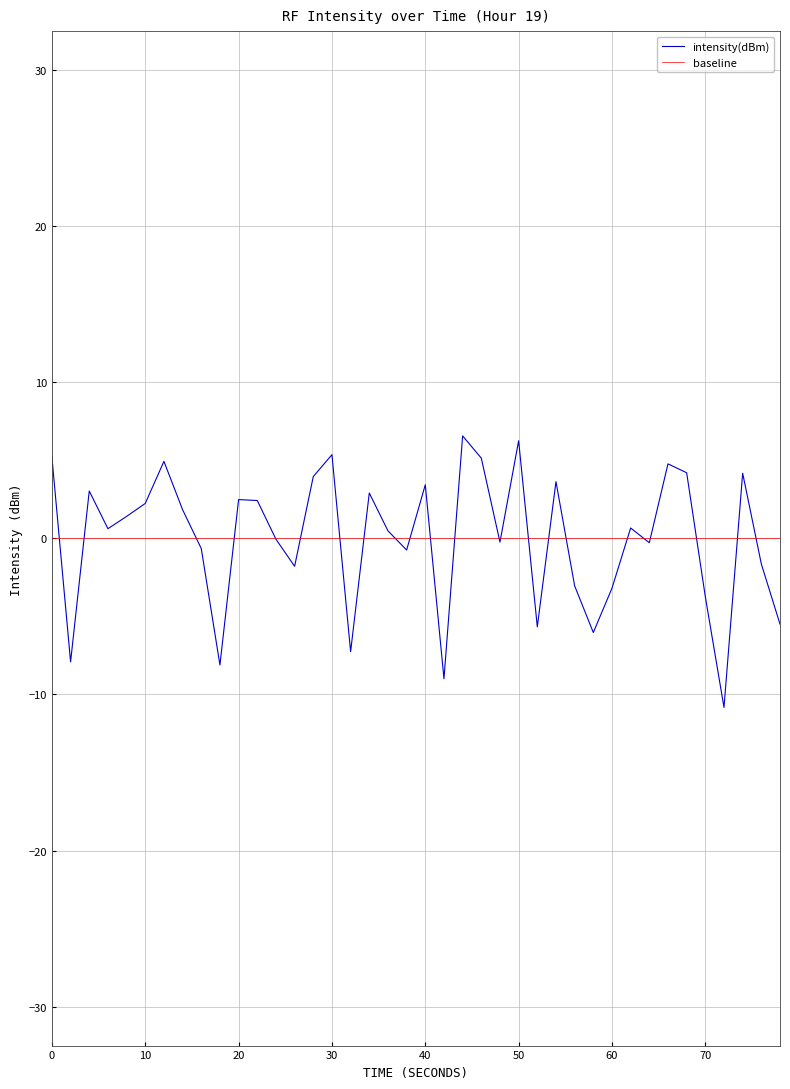

The value of intensity(dBm) at 50 is 1.3. True or false?

False